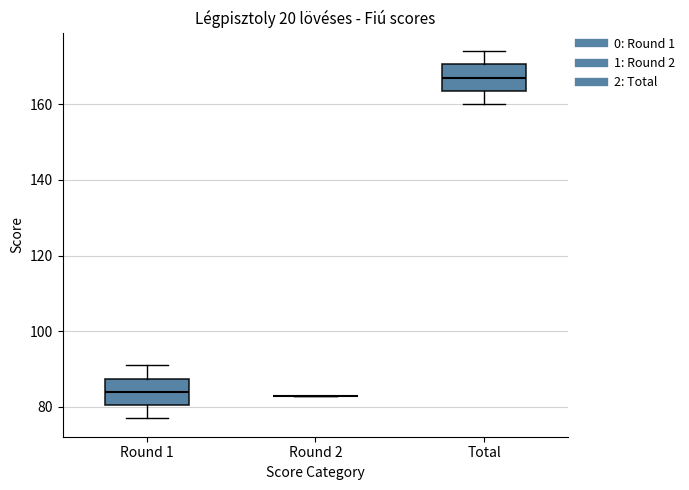

Reading left to right, transcribe this box plot: for each box, give where its median line is, the range the box spans, and where its two whiskers end, as read against the y-axis. The values are not printed on the chart, so give them approximately, as read against the axis.

Round 1: median 84, box 80 to 88, whiskers 78 to 92
Round 2: box collapsed to a line at 84, whiskers 84 to 84
Total: median 168, box 164 to 170, whiskers 160 to 174